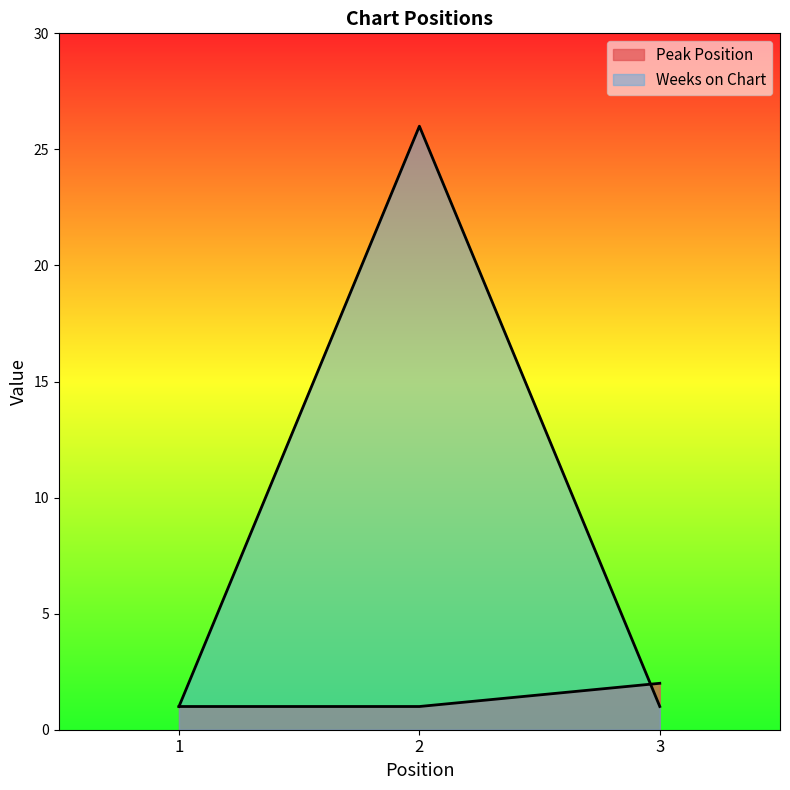

Is it true that Weeks on Chart equals 1 at 3?

False